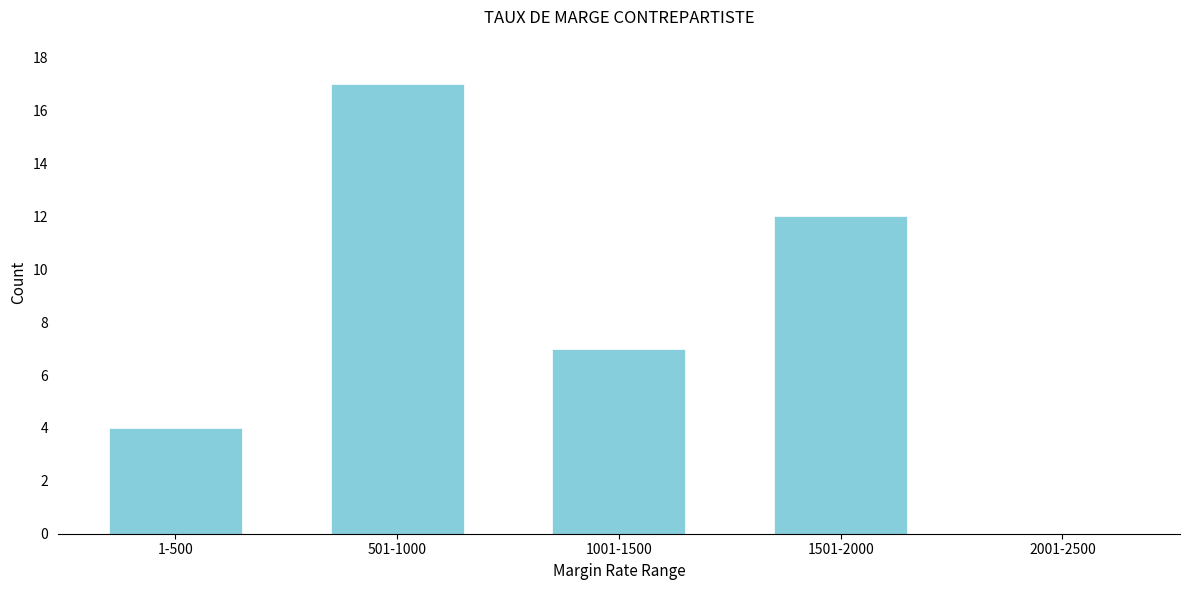

Reading left to right, extract all data points from this chart.

1-500=4	501-1000=17	1001-1500=7	1501-2000=12	2001-2500=0